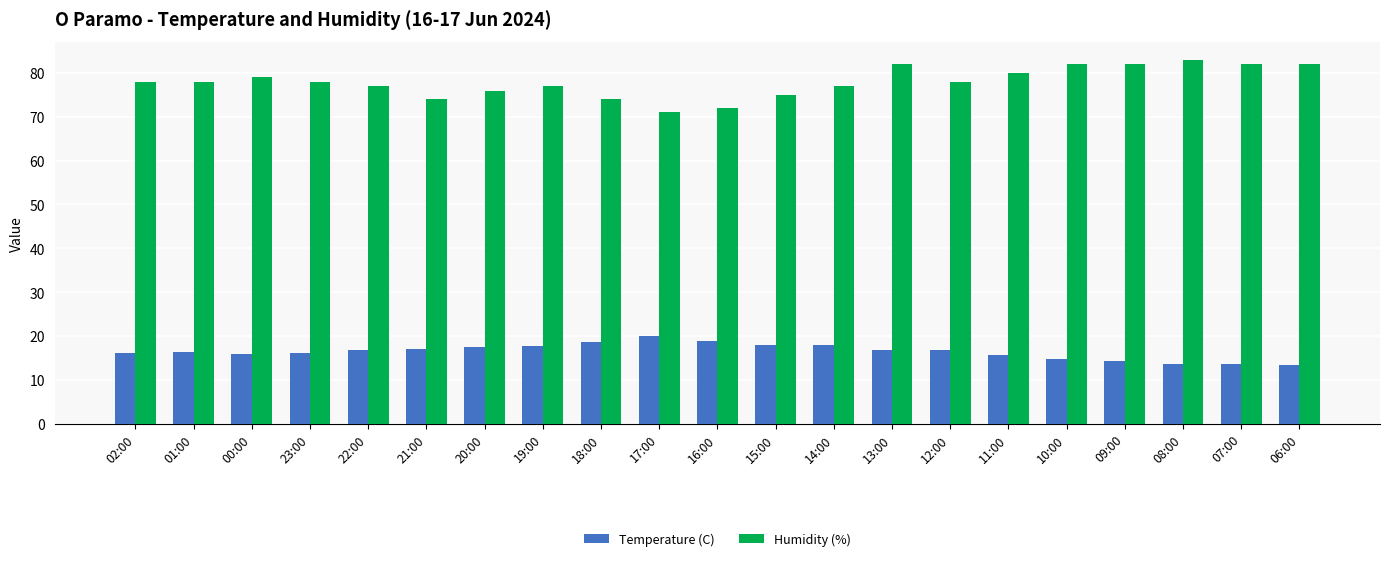

What is the average value of the Temperature (C) series?

16.5